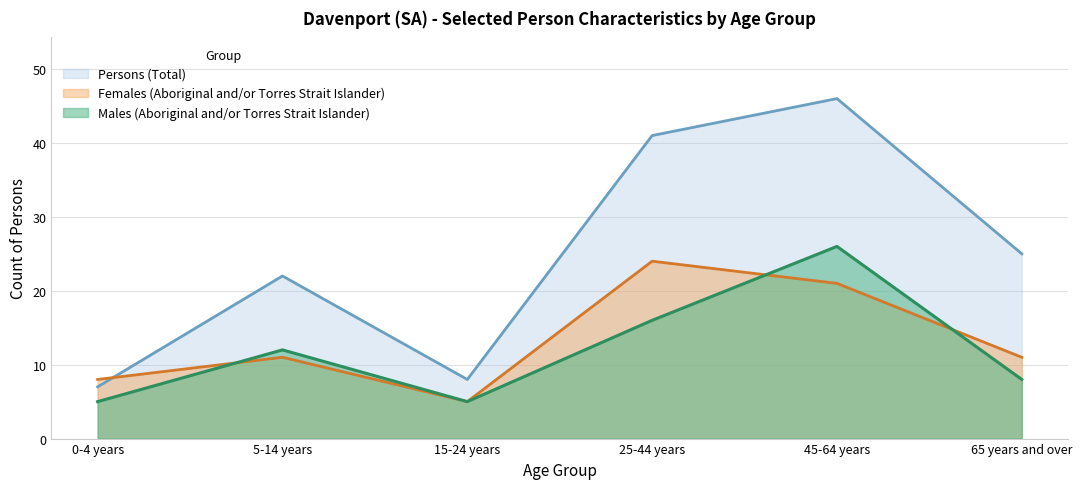

How many interior local valleys does the Males (Aboriginal and/or Torres Strait Islander) series have?

1